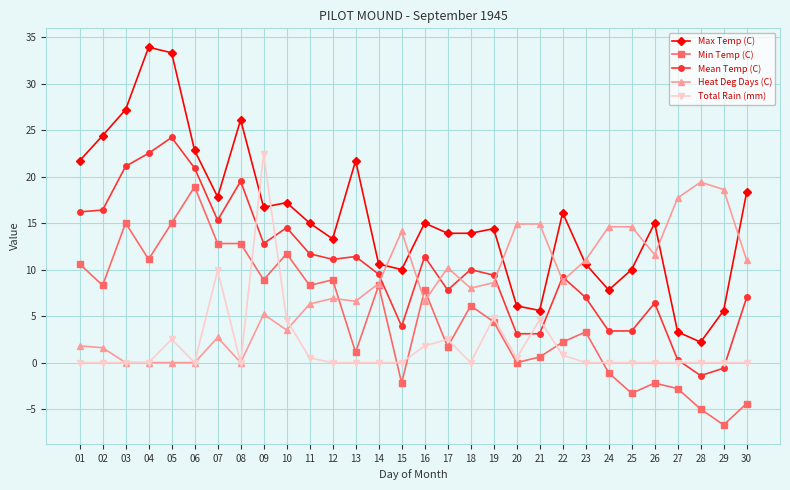

Rank the series at 07 from highest to lowest value.

Max Temp (C), Mean Temp (C), Min Temp (C), Total Rain (mm), Heat Deg Days (C)